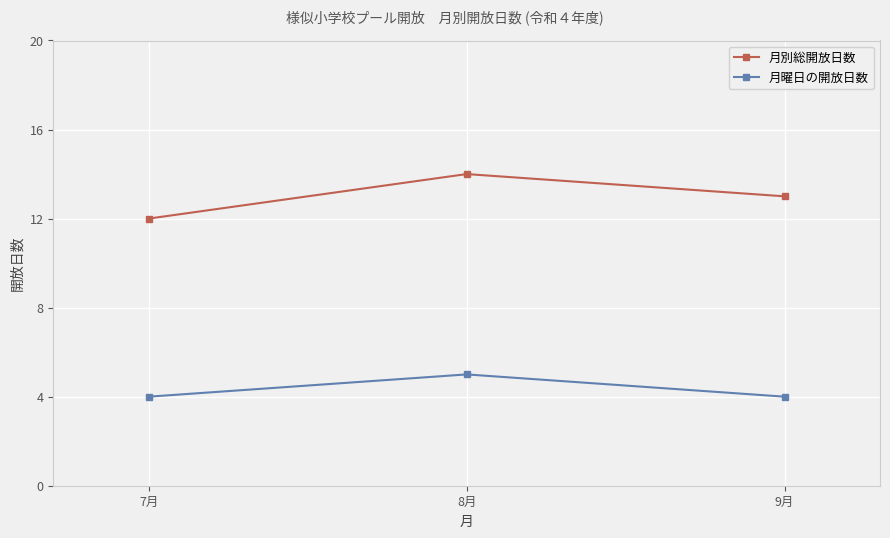

What is the minimum value shown in the chart?

4